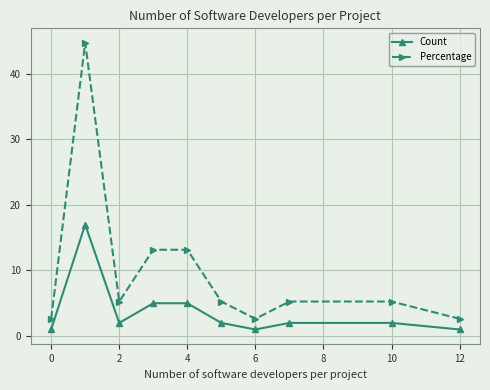

Is this an area chart (filled region under the line)?

No